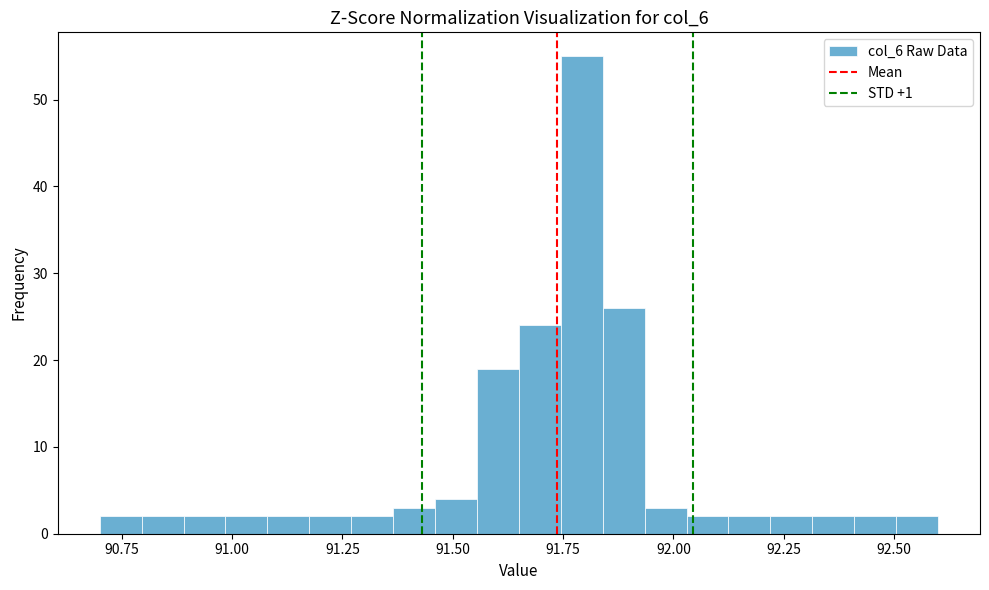

Around what value on the x-axis is the tallest bar? Give the approximate position of its centre, as read against the axis.

91.80